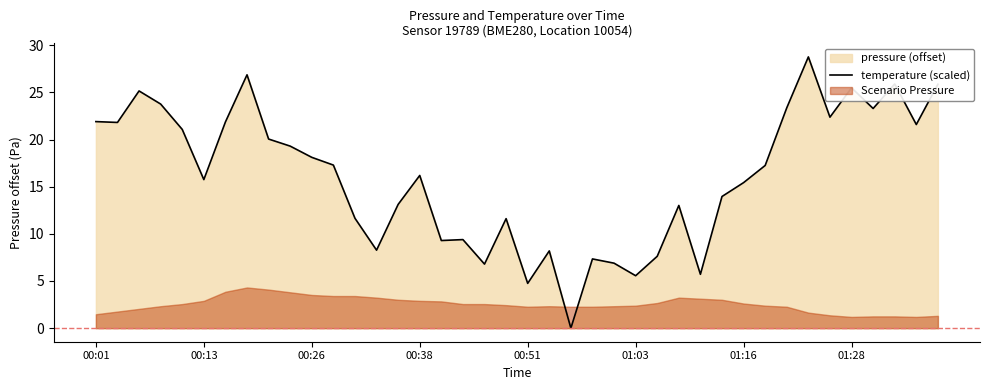

At which category does the data reach its first local valley?

00:13